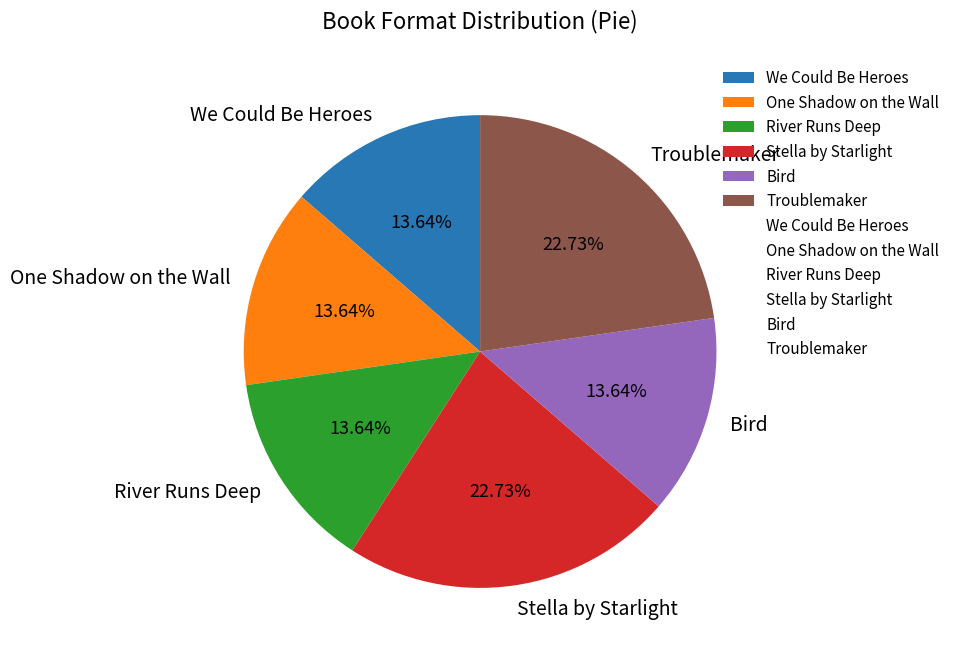

How many segments does this pie chart have?

6